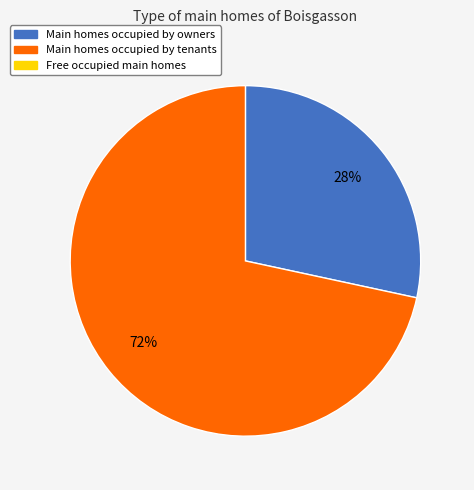

Does any single category account for the majority?

Yes